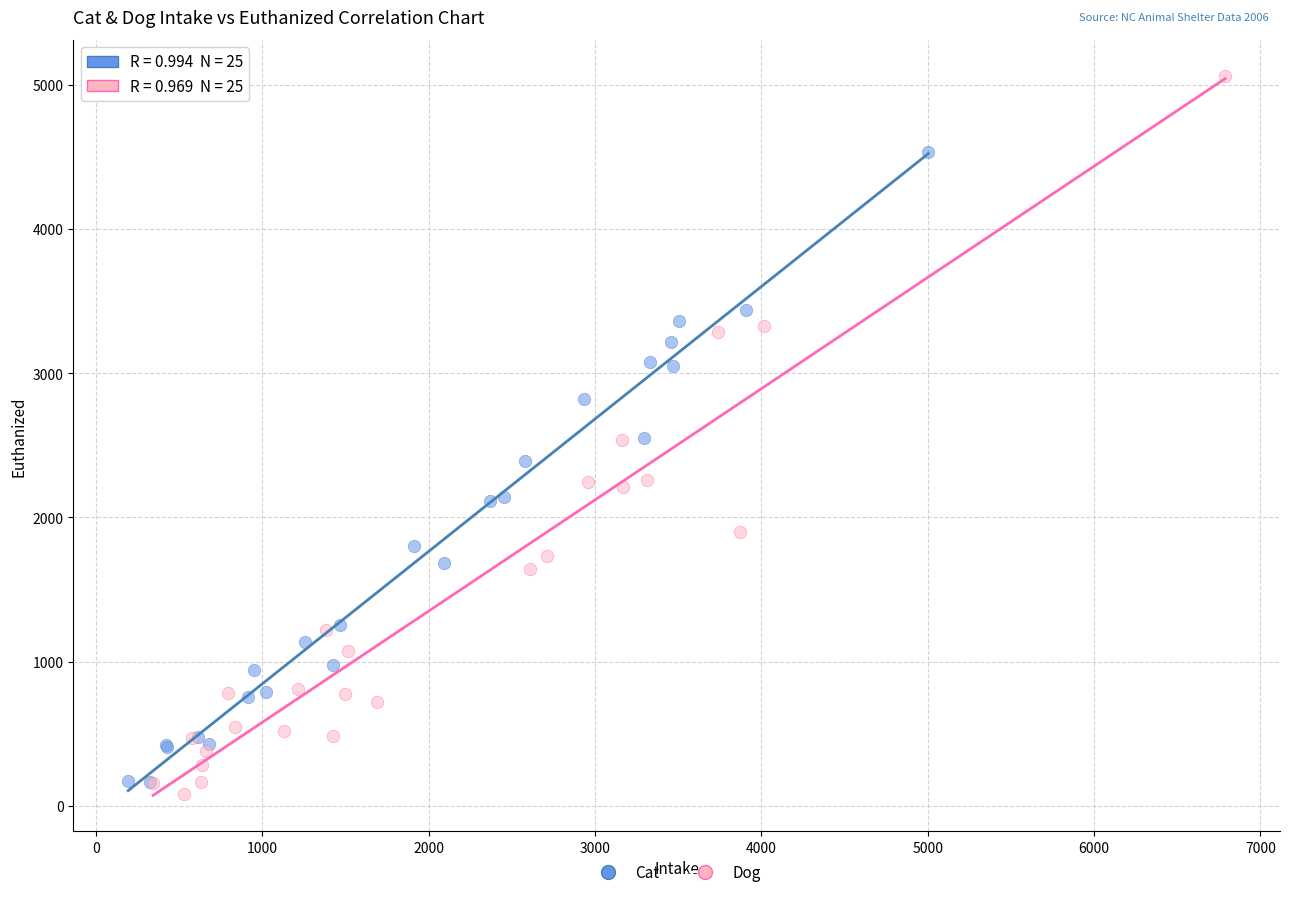

Which series contains the lowest Y value?

Dog